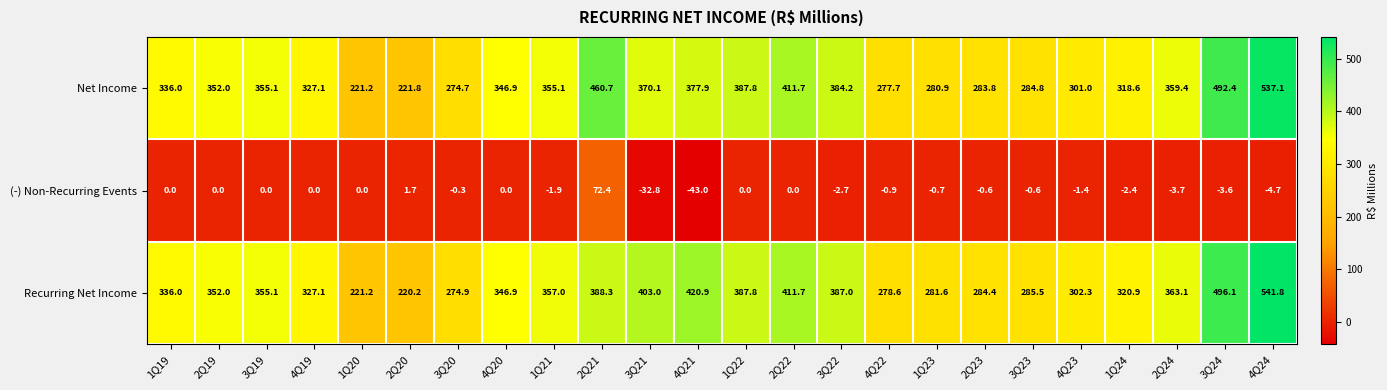

What is the total value across all series at 2Q19?

704.0